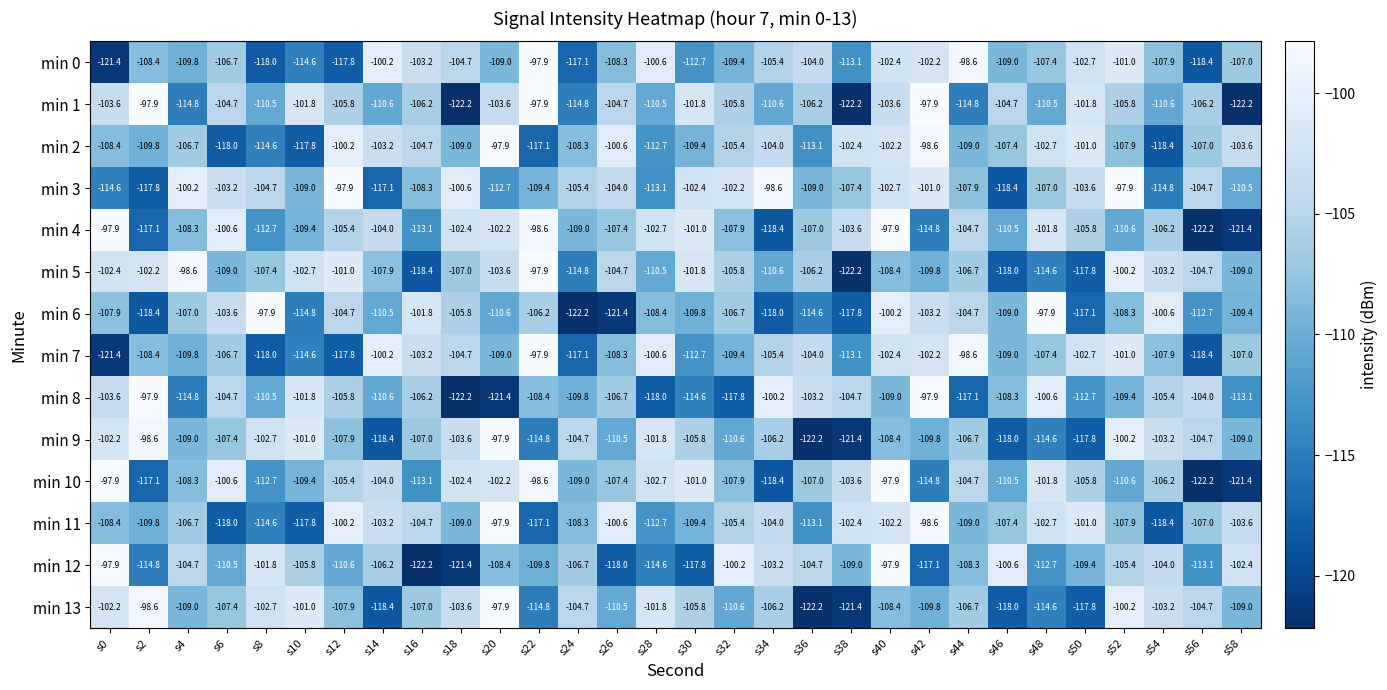

Which series has the largest total across all categories?

min 3